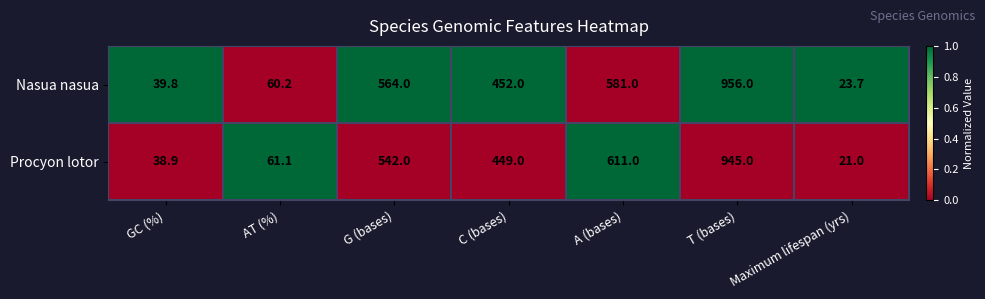

Is the value of Nasua nasua at G (bases) greater than the value of Procyon lotor at AT (%)?

Yes